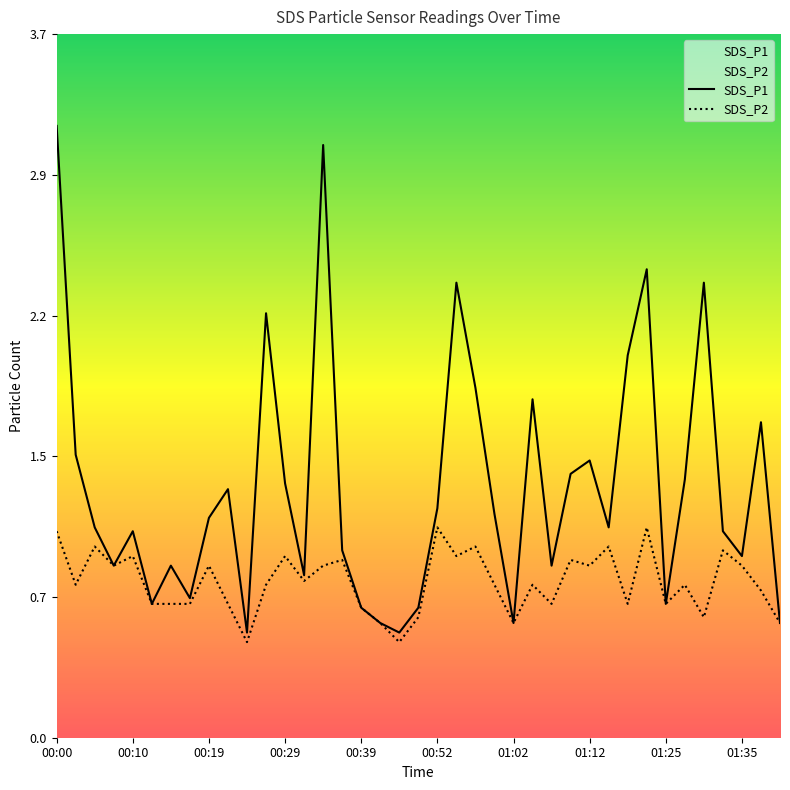

The SDS_P1 series shows 2.1 at 00:22. True or false?

False